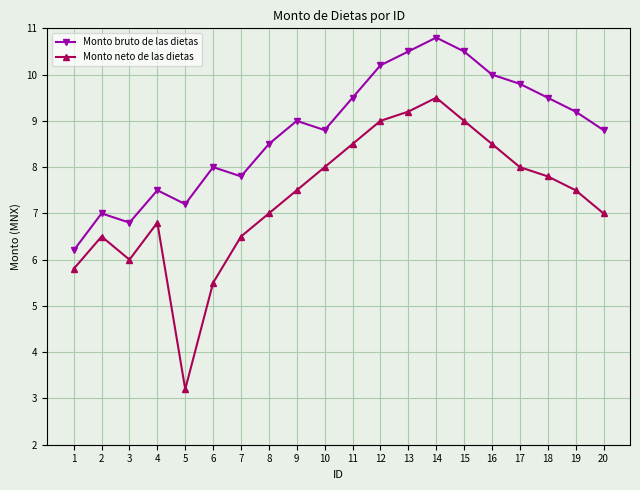

What is the highest value of the Monto bruto de las dietas series?

10.8